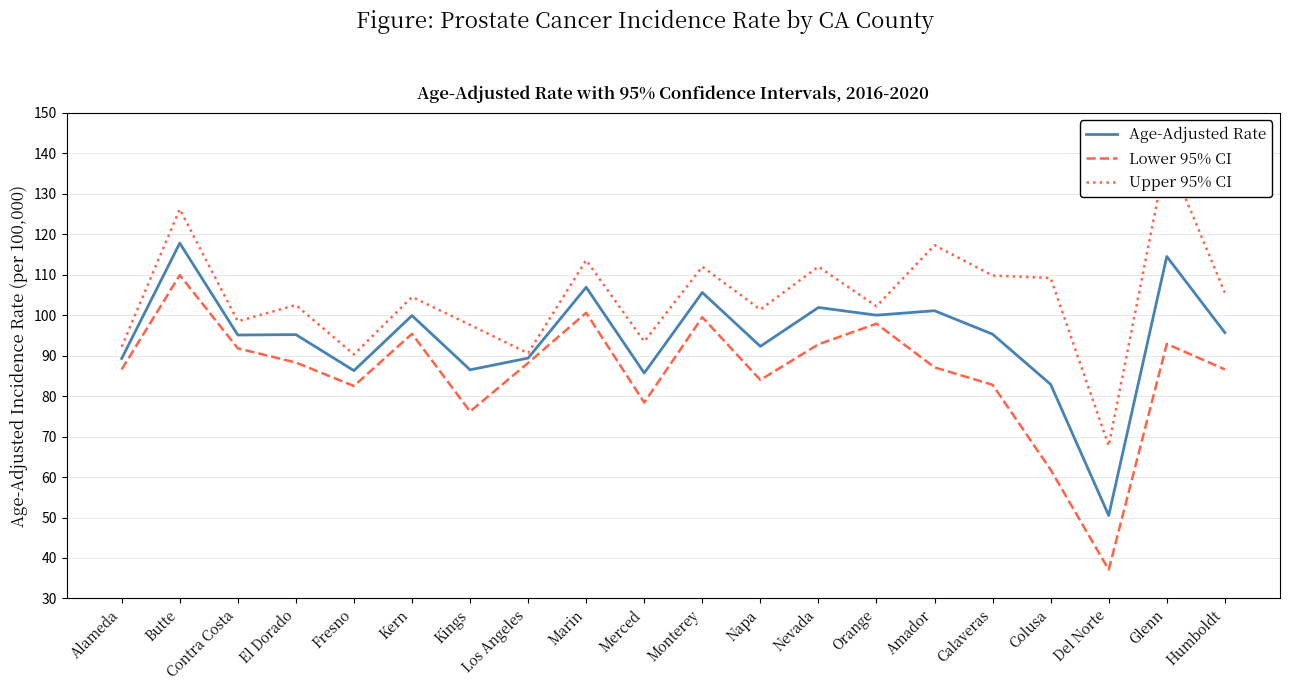

Rank the series at Monterey from highest to lowest value.

Upper 95% CI, Age-Adjusted Rate, Lower 95% CI